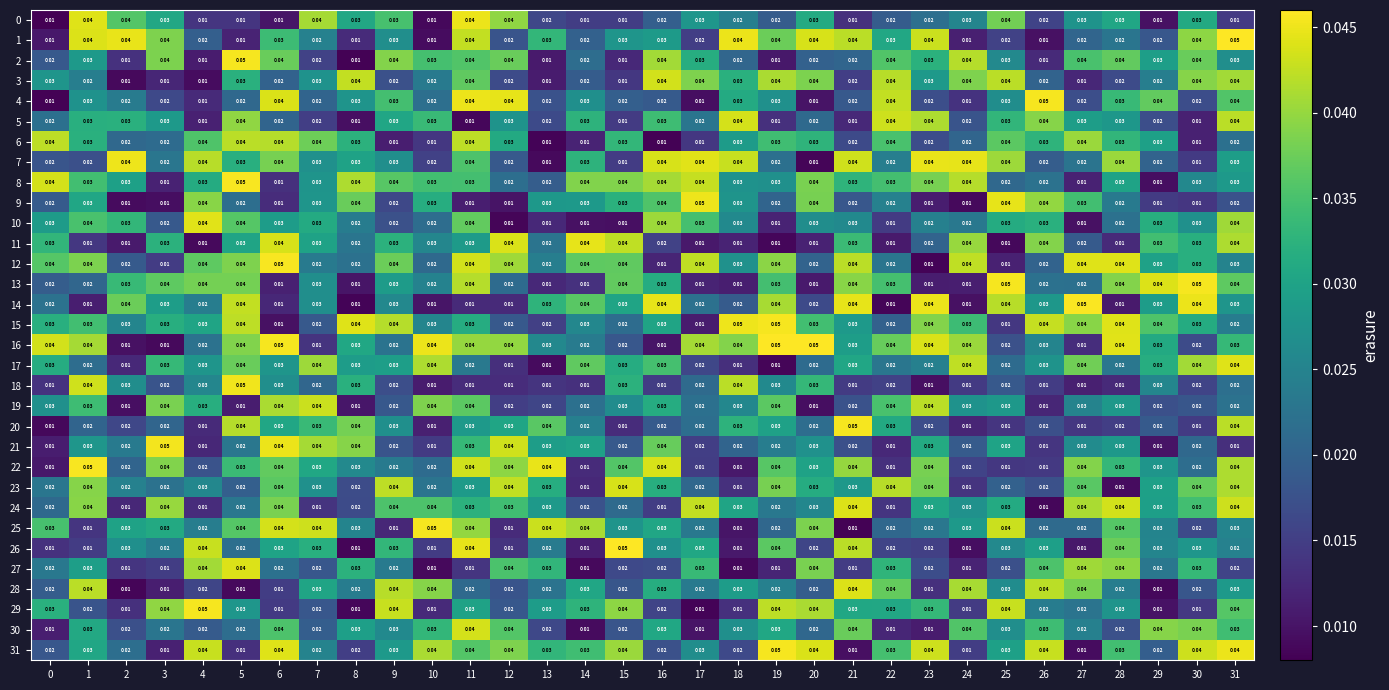

Is the value of 23 at 2 greater than the value of 29 at 4?

No